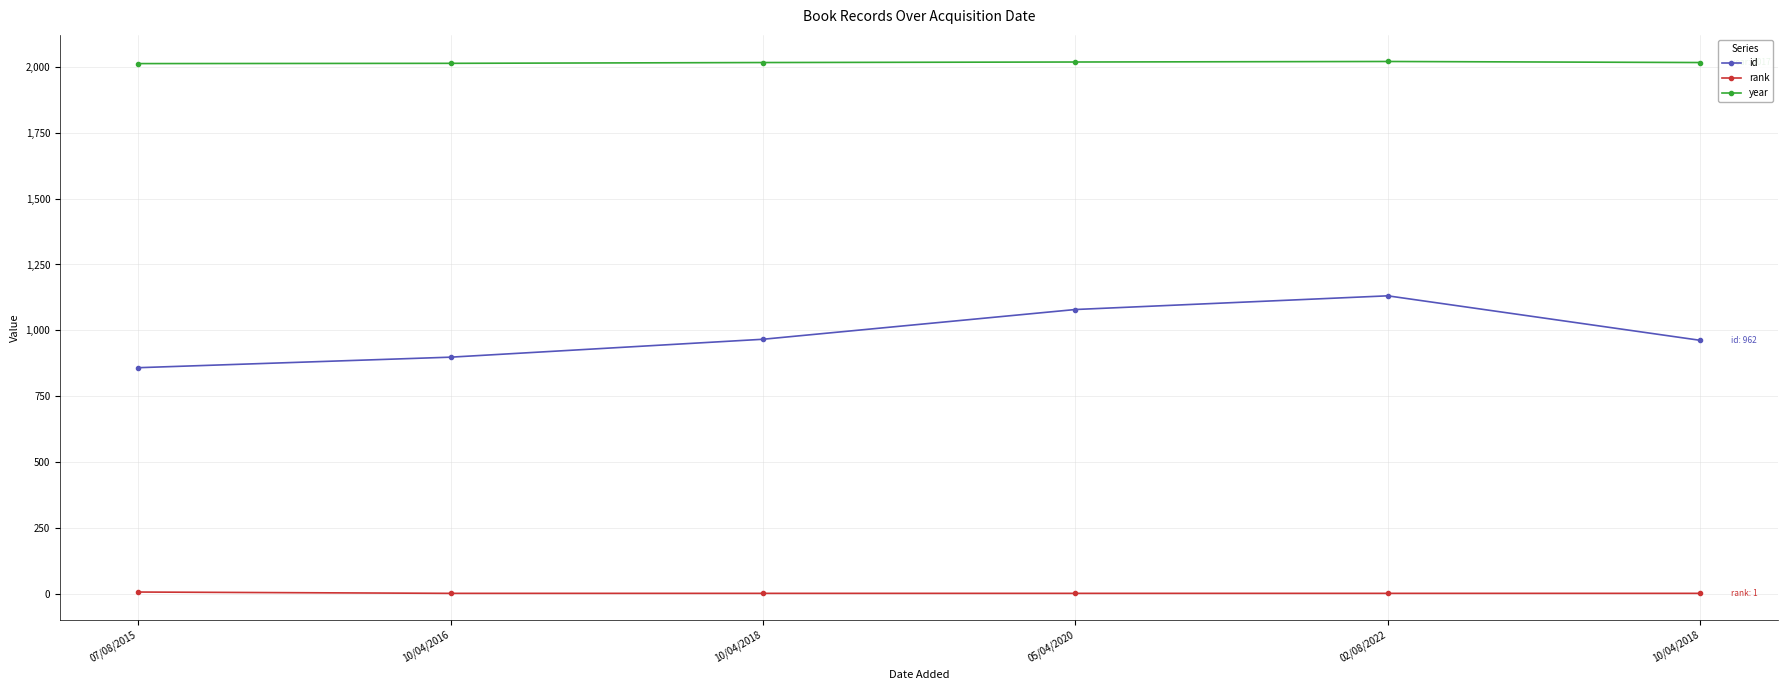

What are all the series names shown in the legend?

id, rank, year